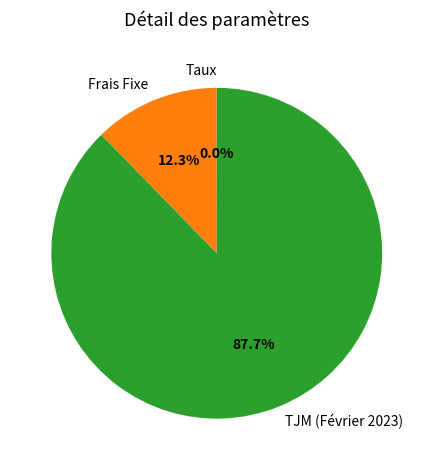

True or false: Frais Fixe accounts for 1% of the total.

False